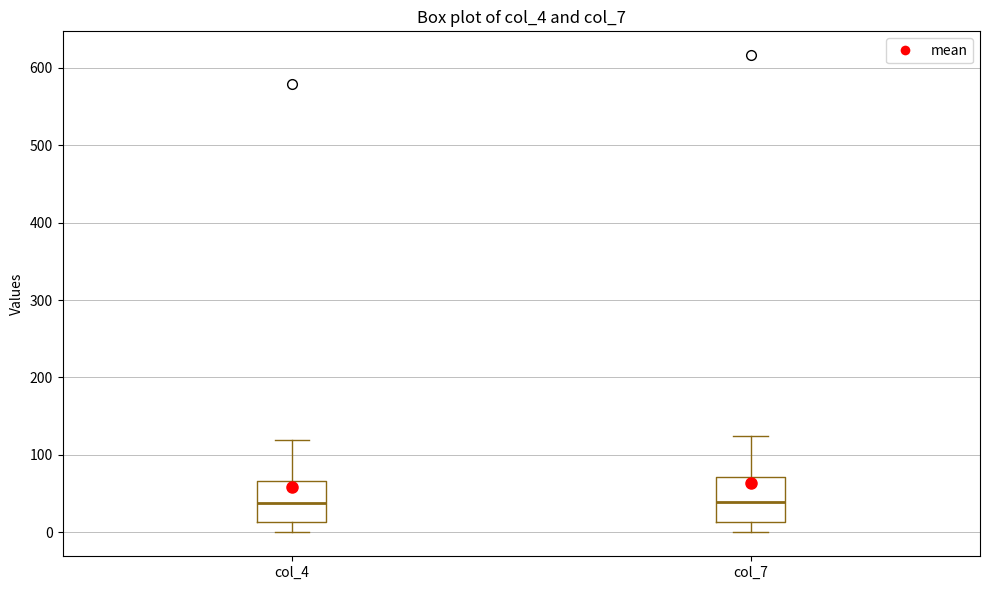

Reading left to right, transcribe this box plot: for each box, give where its median line is, the range the box spans, and where its two whiskers end, as read against the y-axis. The values are not printed on the chart, so give them approximately, as read against the axis.

col_4: median 40, box 10 to 70, whiskers 0 to 120
col_7: median 40, box 10 to 70, whiskers 0 to 120